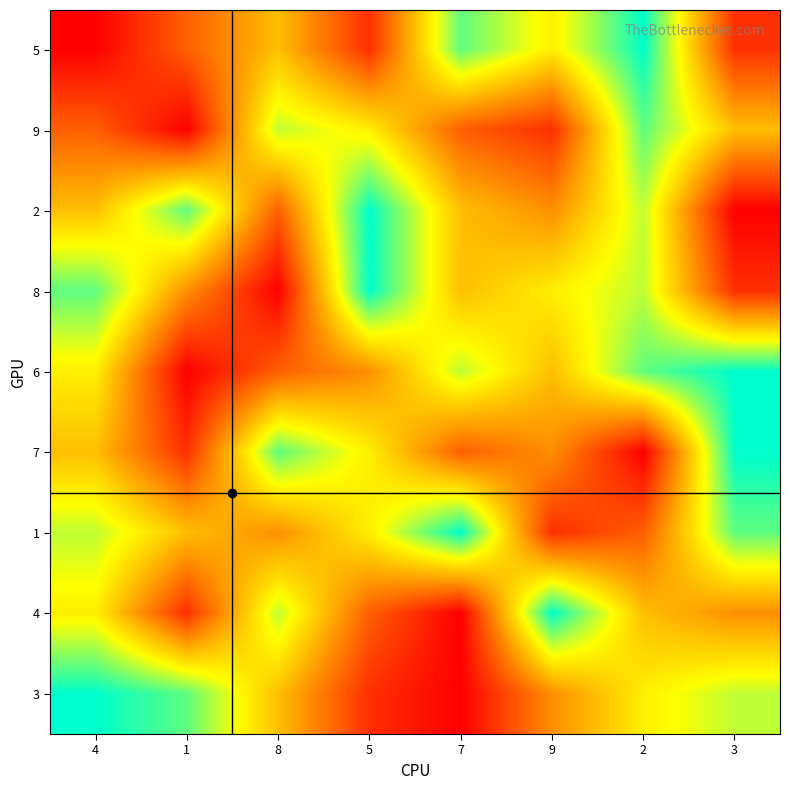

At how many categories does at least one series exceed 8?

6